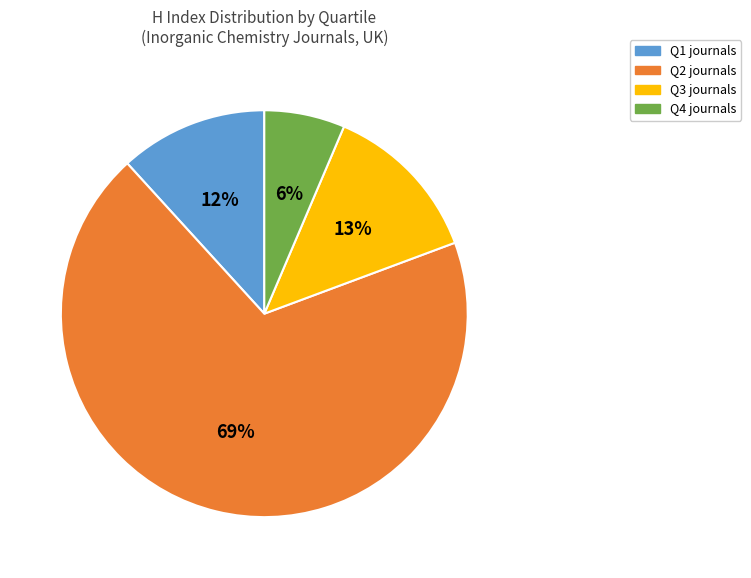

To the nearest percent, what is the average slice percentage?

25%